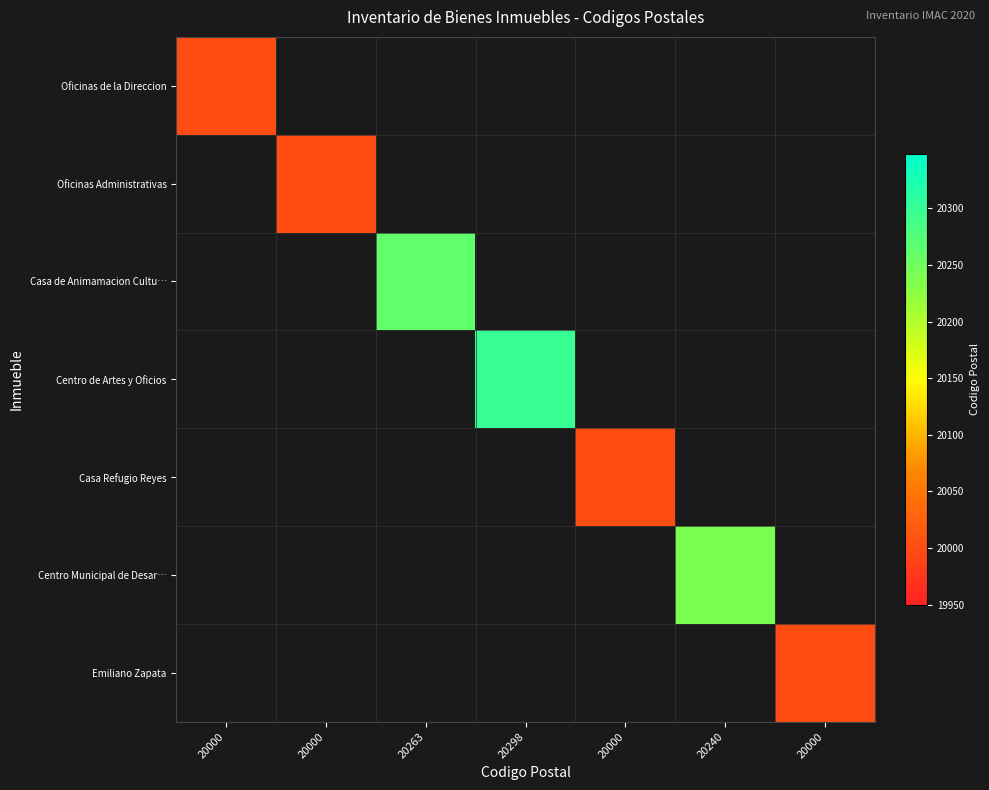

Which category has the highest value in the Centro Municipal de Desar… series?

20000